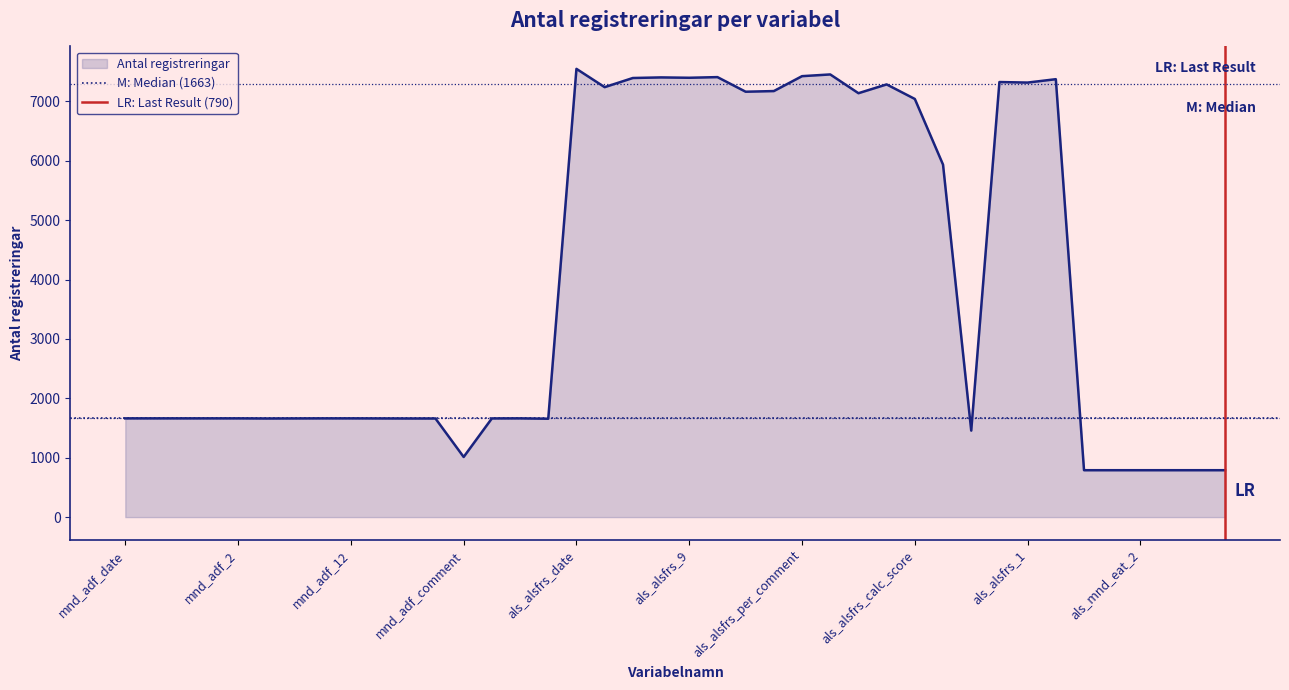

What is the minimum value for Antal registreringar?

790